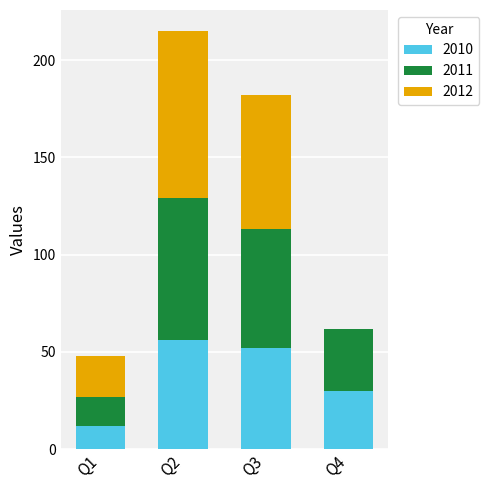

Are the bars grouped side by side (vs. stacked)?

No